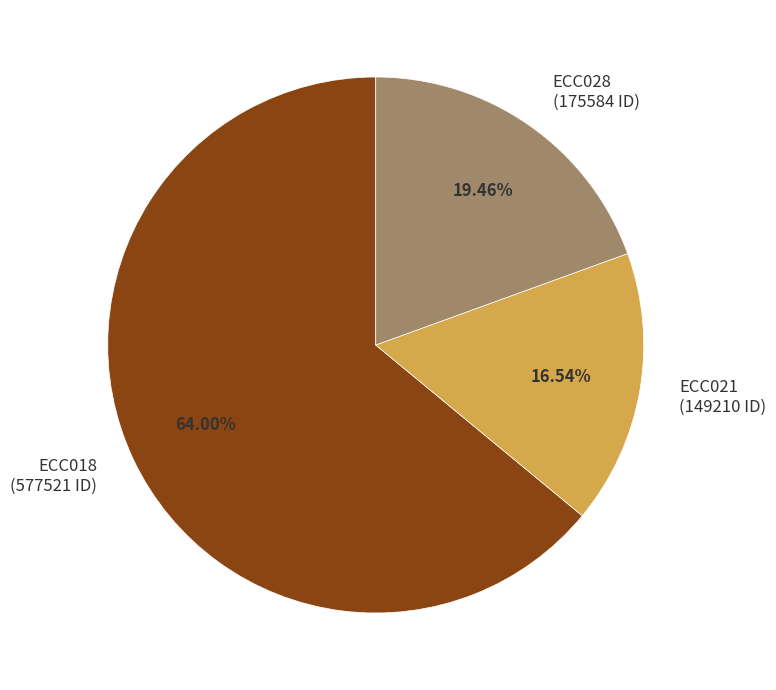

To the nearest percent, what is the difference between the largest and smallest slice percentages?

47%